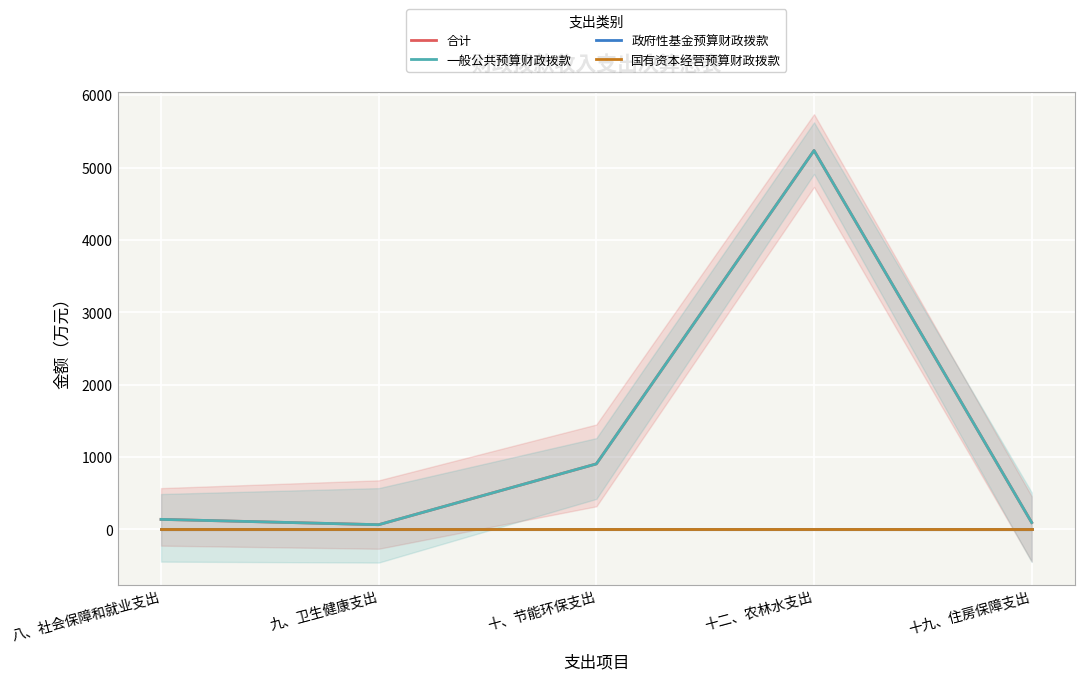

At how many categories does at least one series exceed 1359?

1